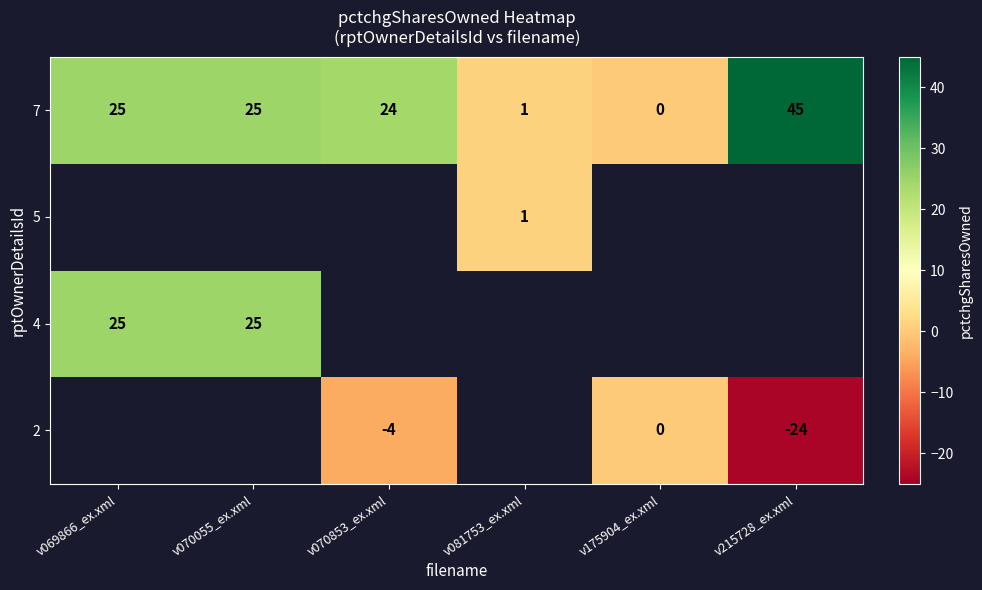

True or false: 7 has a value of 25 at v070055_ex.xml.

True